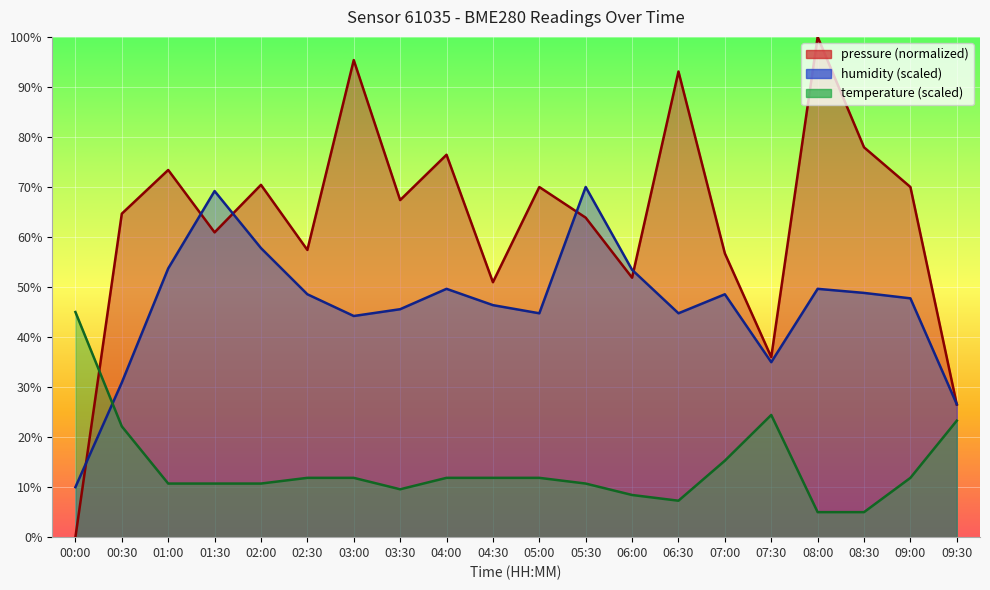

True or false: temperature and humidity cross at least once.

True